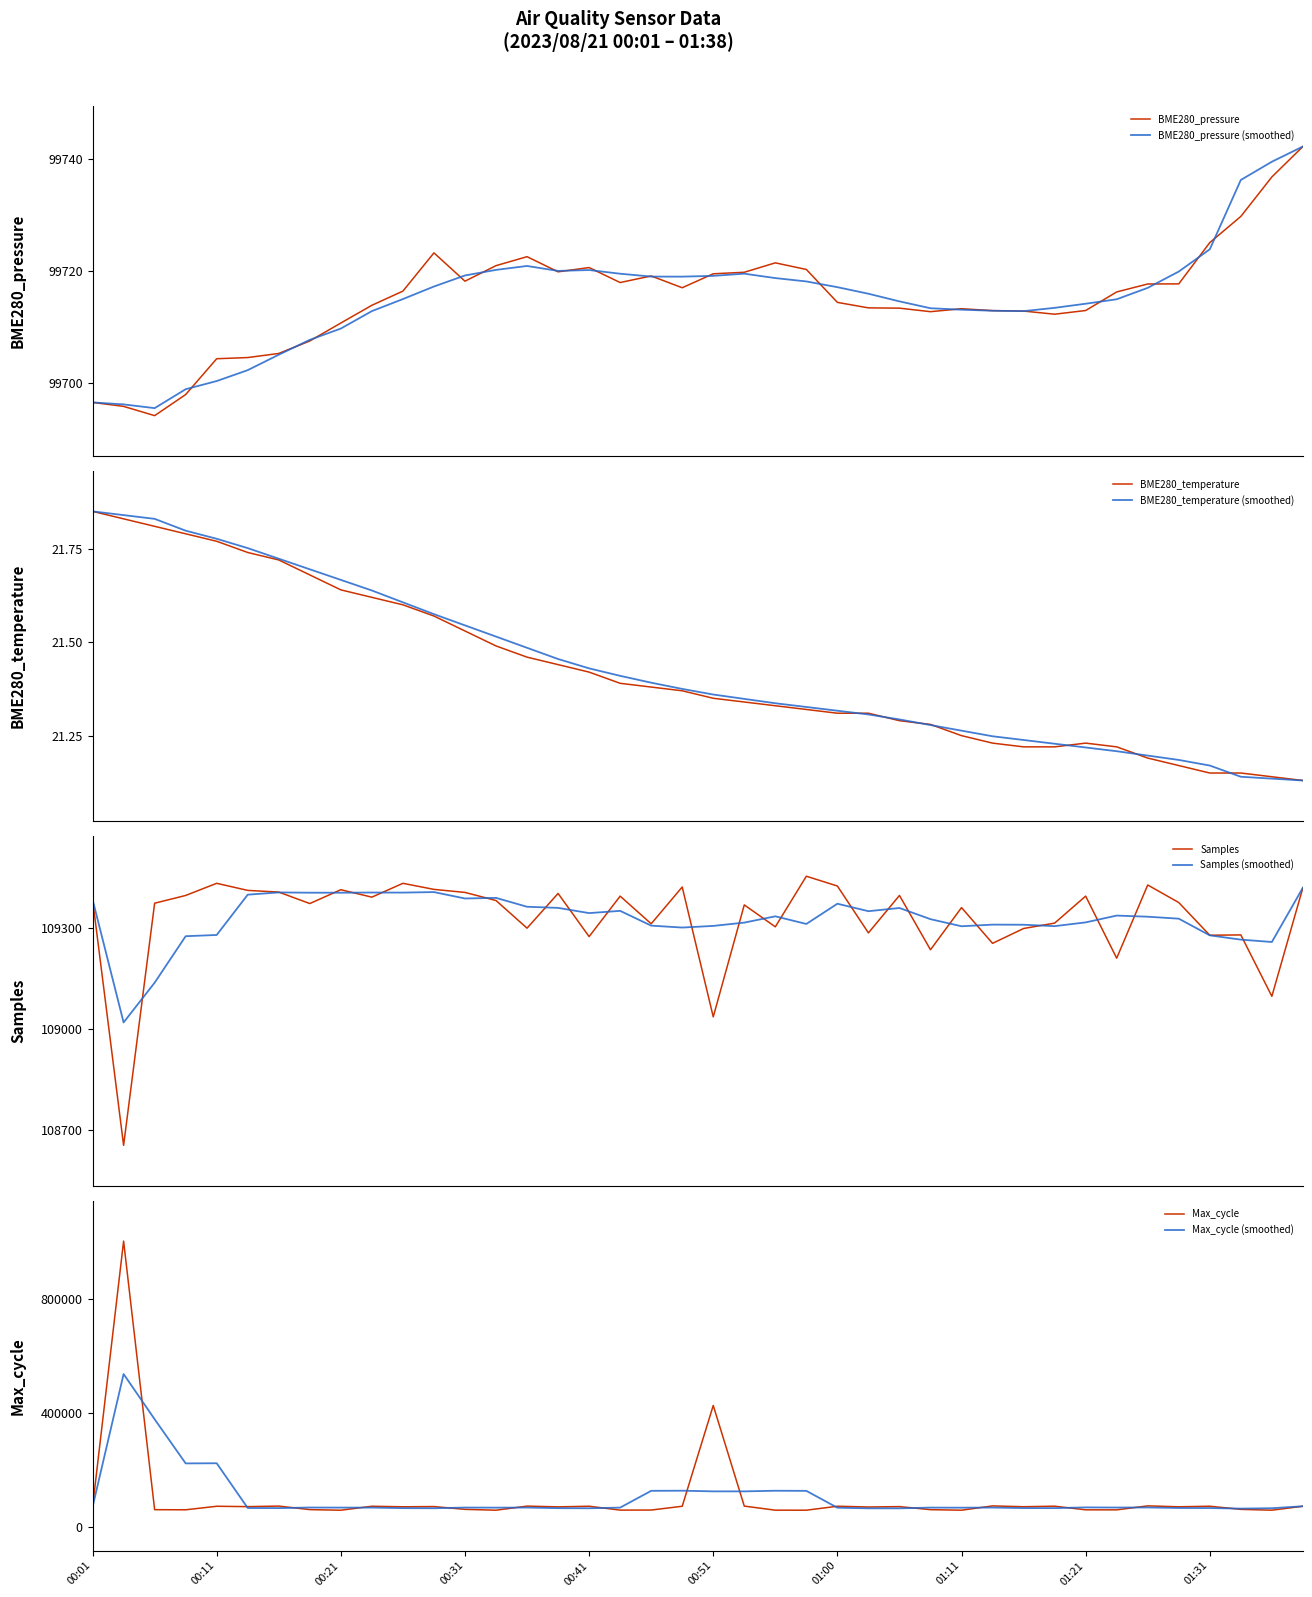

Does the chart display data point markers on the line(s)?

No